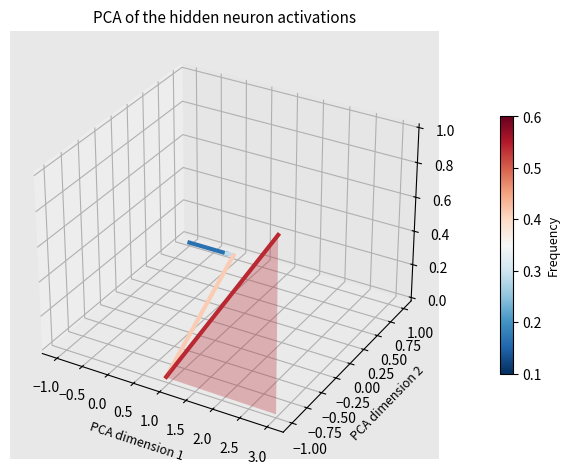

Is this an area chart (filled region under the line)?

No